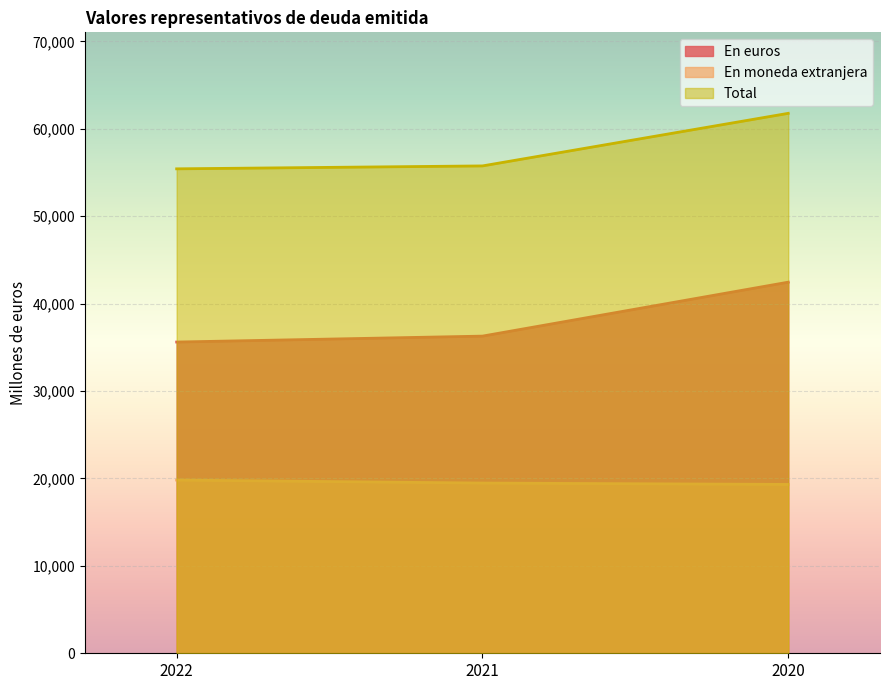

How many data points in Total are above 55763?

1